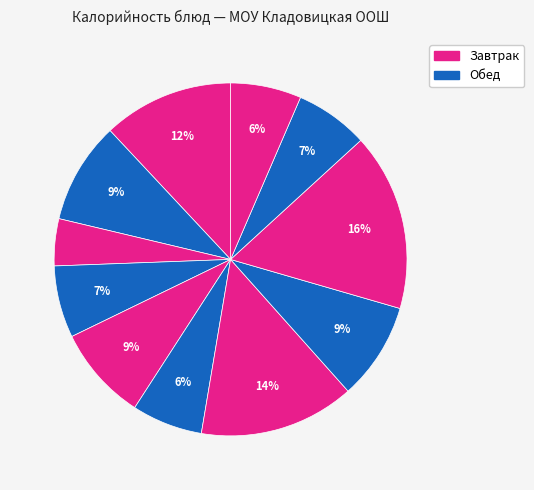

How many slices are in this pie chart?

11